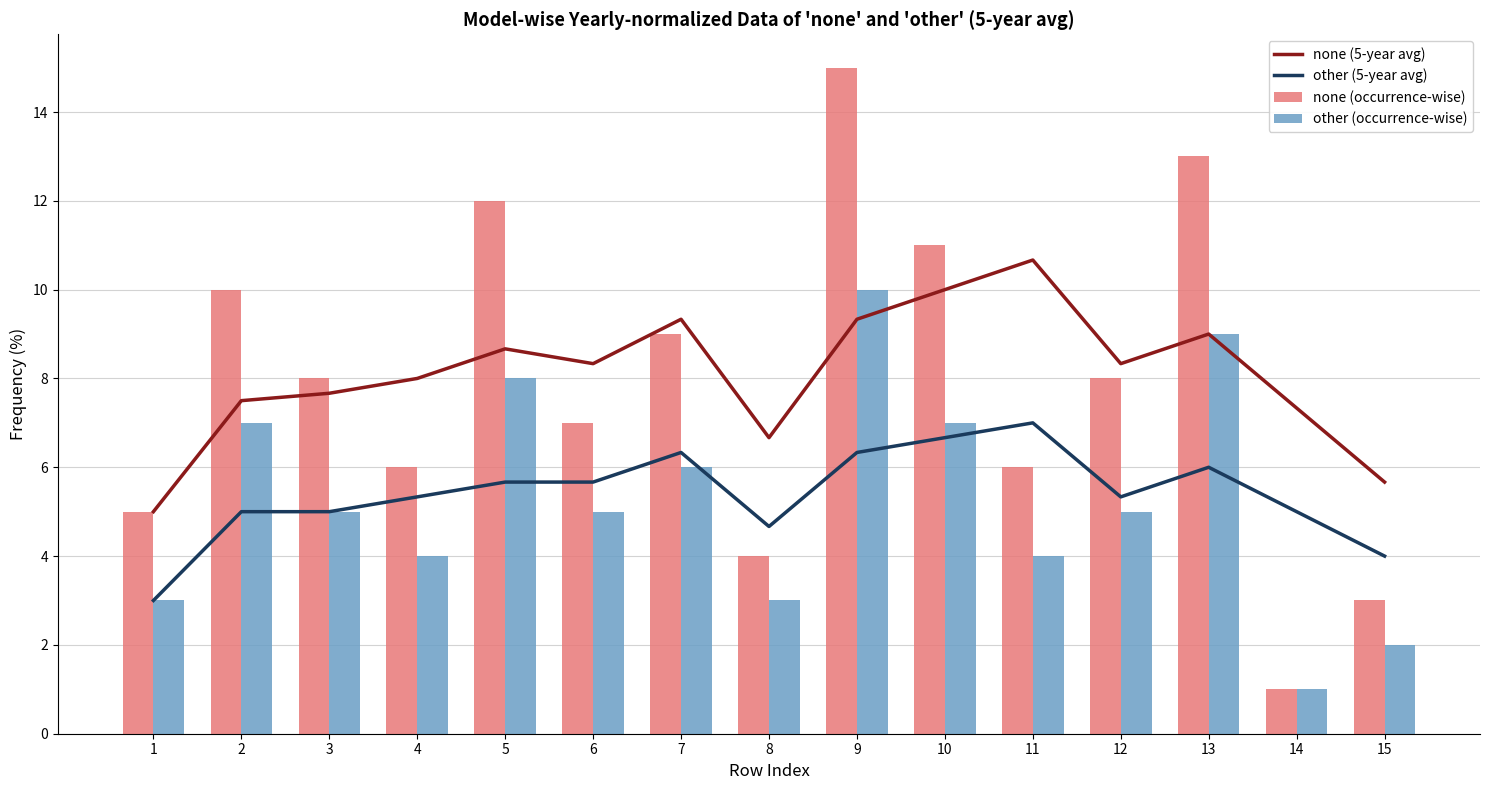

What is the difference between the second highest and second lowest values in the other (occurrence-wise) series?

7